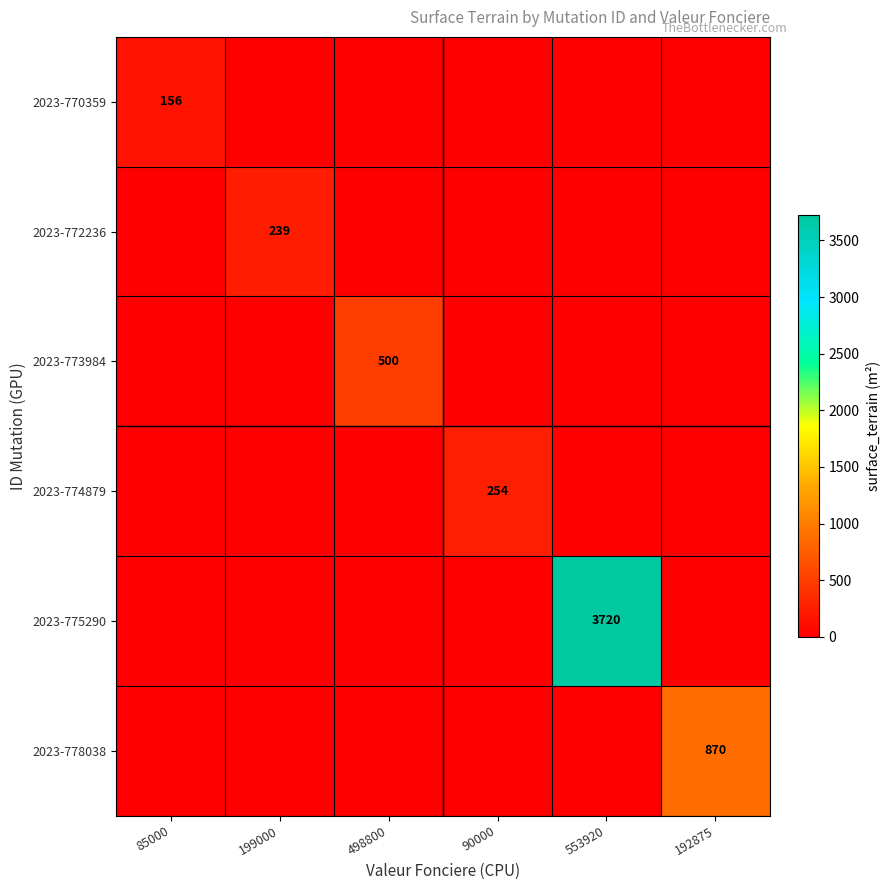

What is the sum of all 2023-778038 values?

870